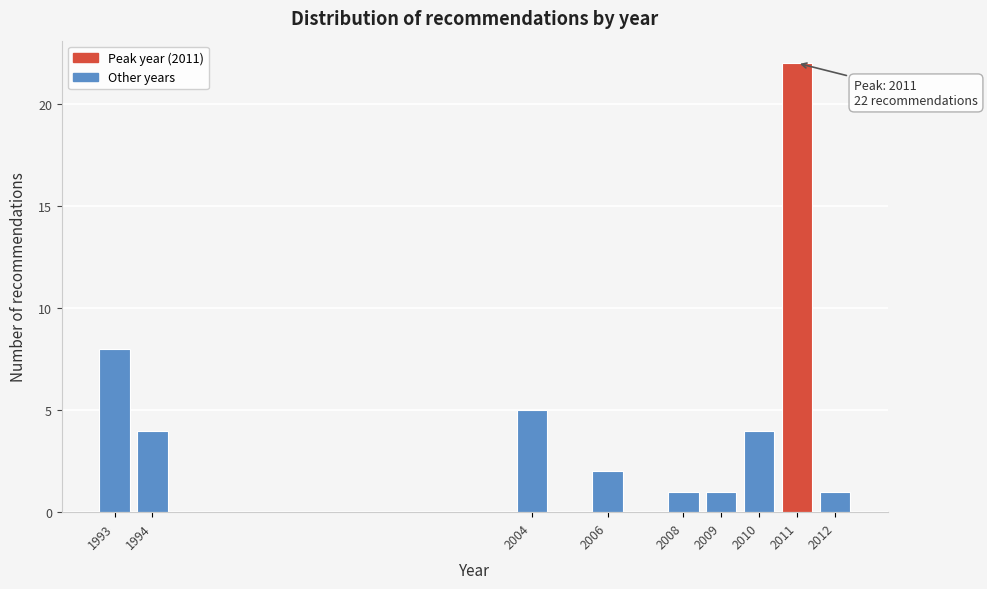

Reading right to left, list all the values displayed in this chart.

2012=1	2011=22	2010=4	2009=1	2008=1	2006=2	2004=5	1994=4	1993=8